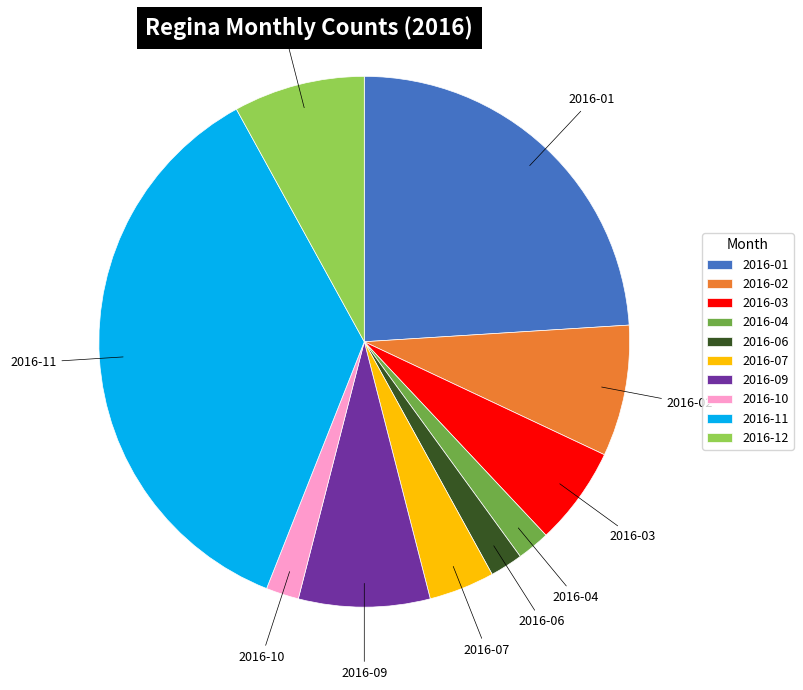

What is the ratio of the value at 2016-12 to the value at 2016-03?

1.3